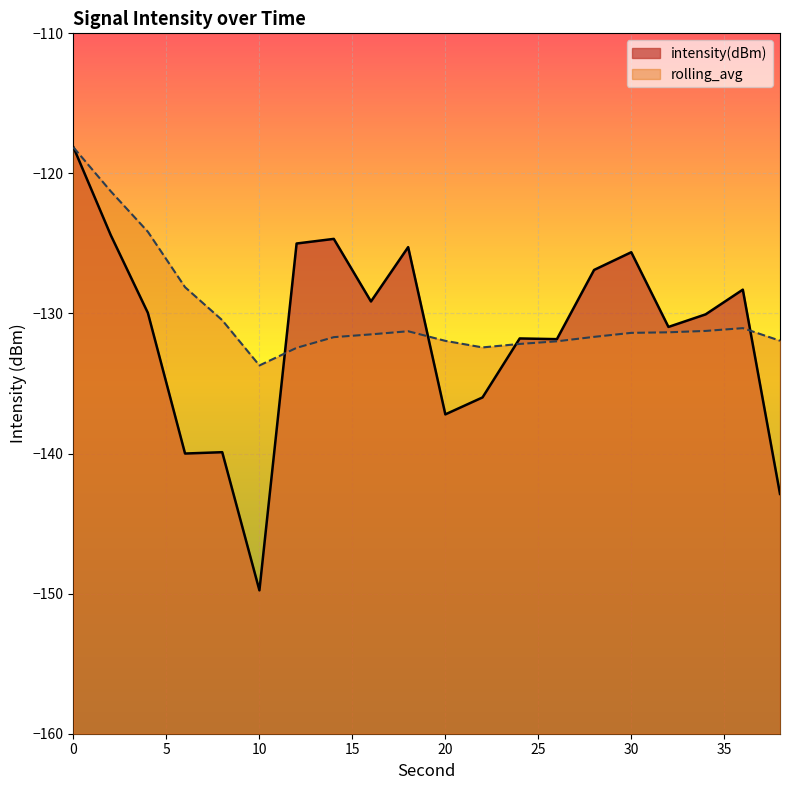

What is the difference between the rolling_avg values at 28 and 6?

3.5